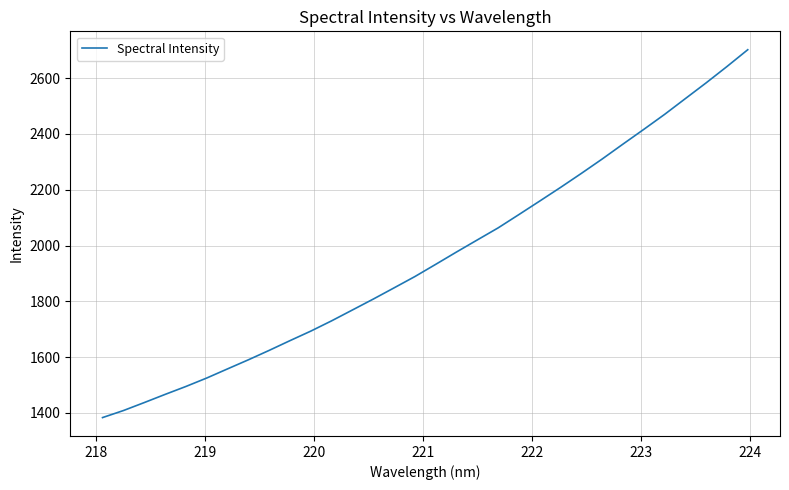

What is the minimum value shown in the chart?

1383.2